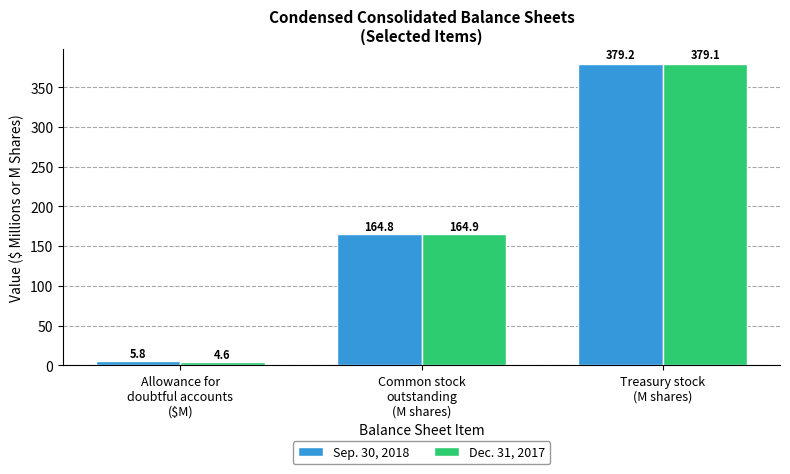

What is the total value across all series at Common stock
outstanding
(M shares)?

329.7